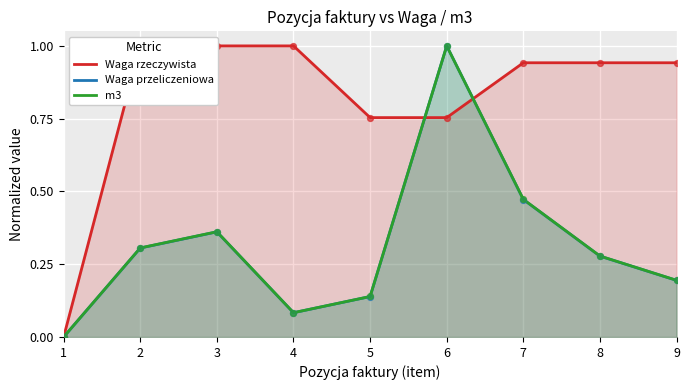

Which series has the largest total across all categories?

Waga rzeczywista